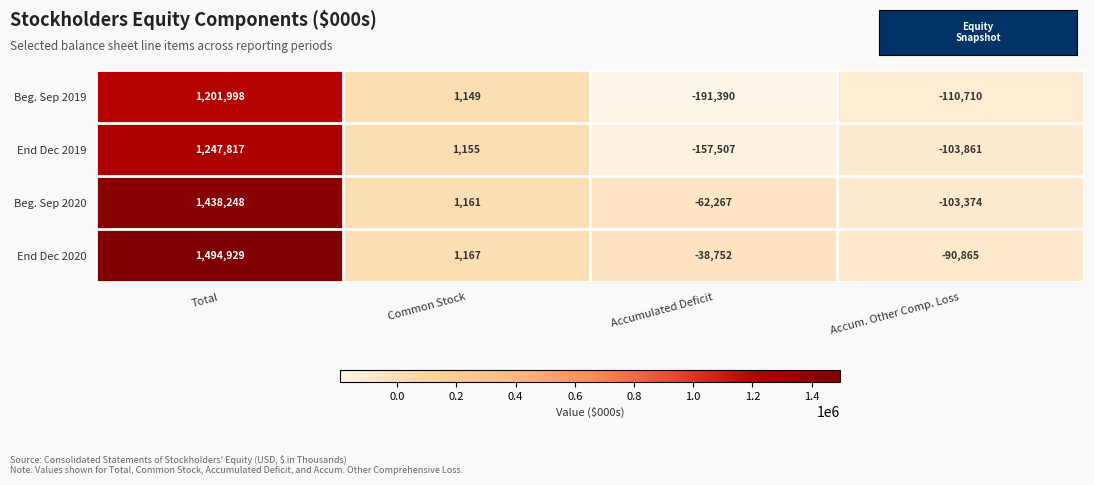

The Beg. Sep 2020 series shows 1704 at Common Stock. True or false?

False